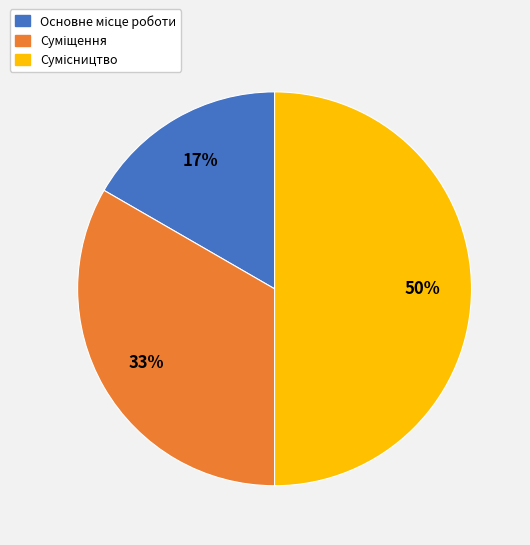

To the nearest percent, what is the difference between the largest and smallest slice percentages?

33%